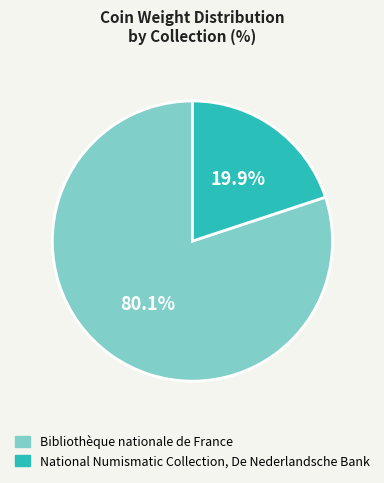

What is the largest slice in the pie chart?

Bibliothèque nationale de France